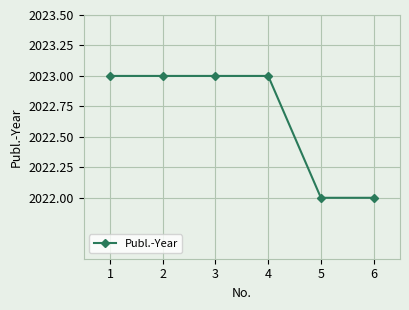

What is the value of the 3rd point from the left?

2023